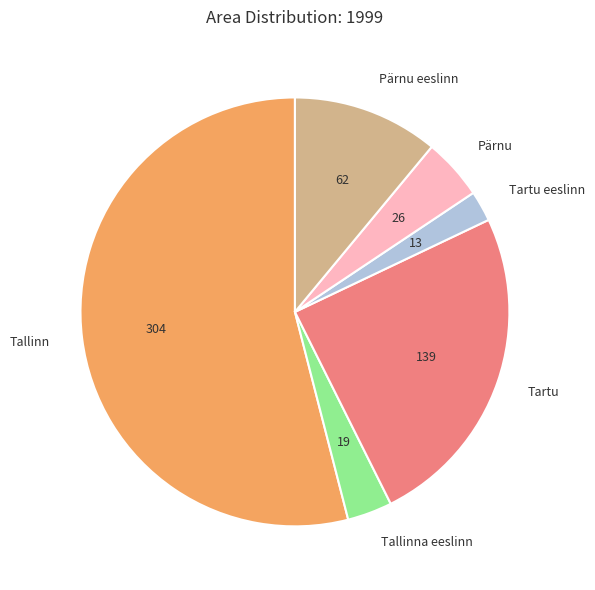

Do Pärnu eeslinn and Pärnu together represent more than half of the pie?

No